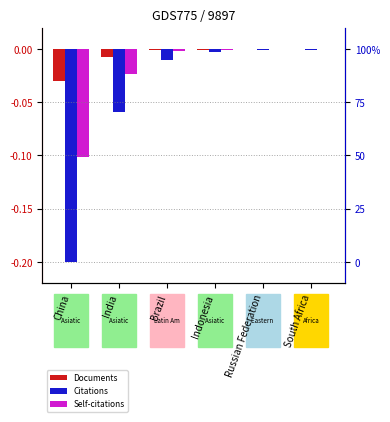

At which category is the sum across all series the highest?

South Africa